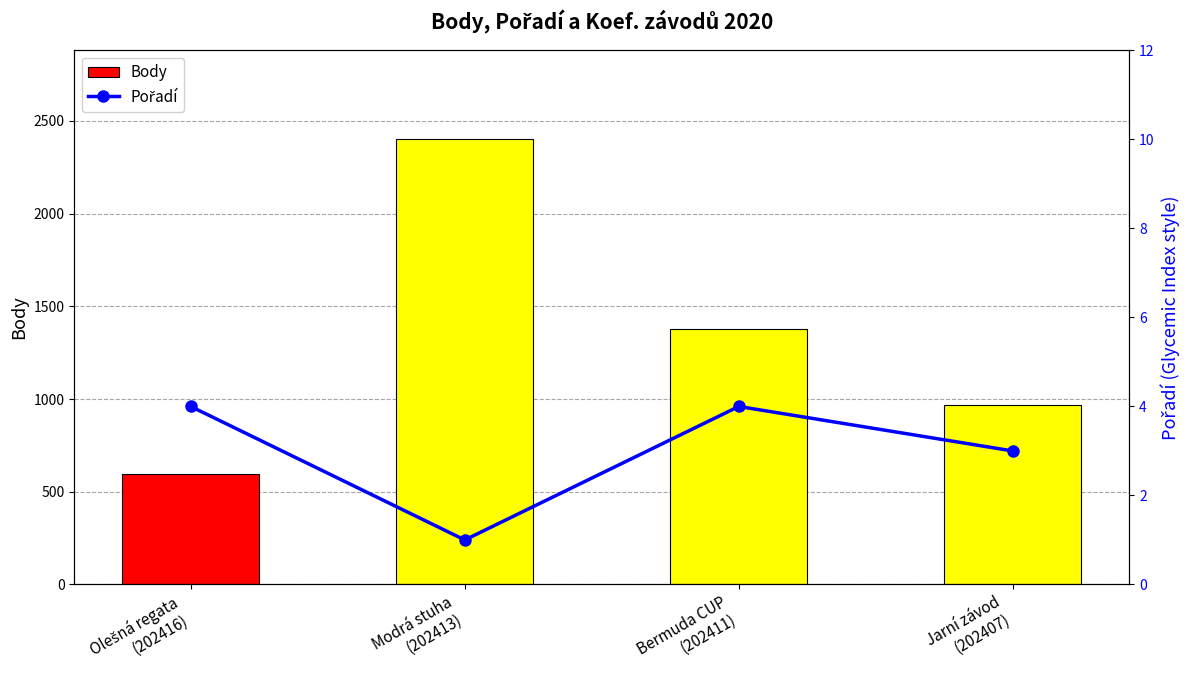

Which label corresponds to the largest value in the chart?

Modrá stuha
(202413)